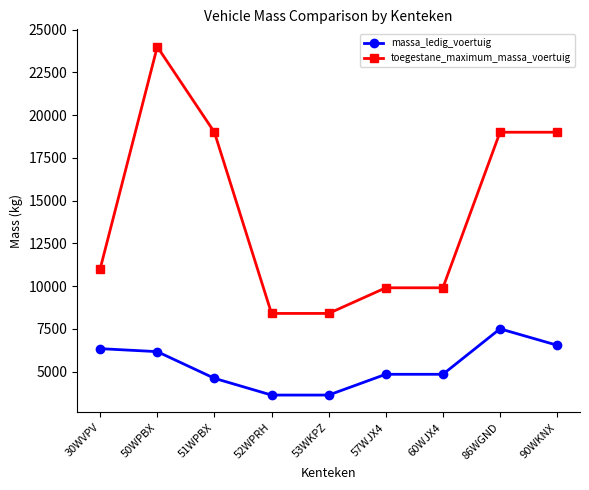

What is the total value across all series at 57WJX4?

14740